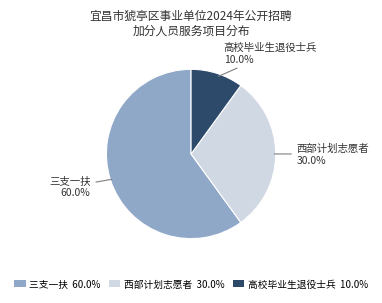

To the nearest percent, what portion does 高校毕业生退役士兵 represent?

10%